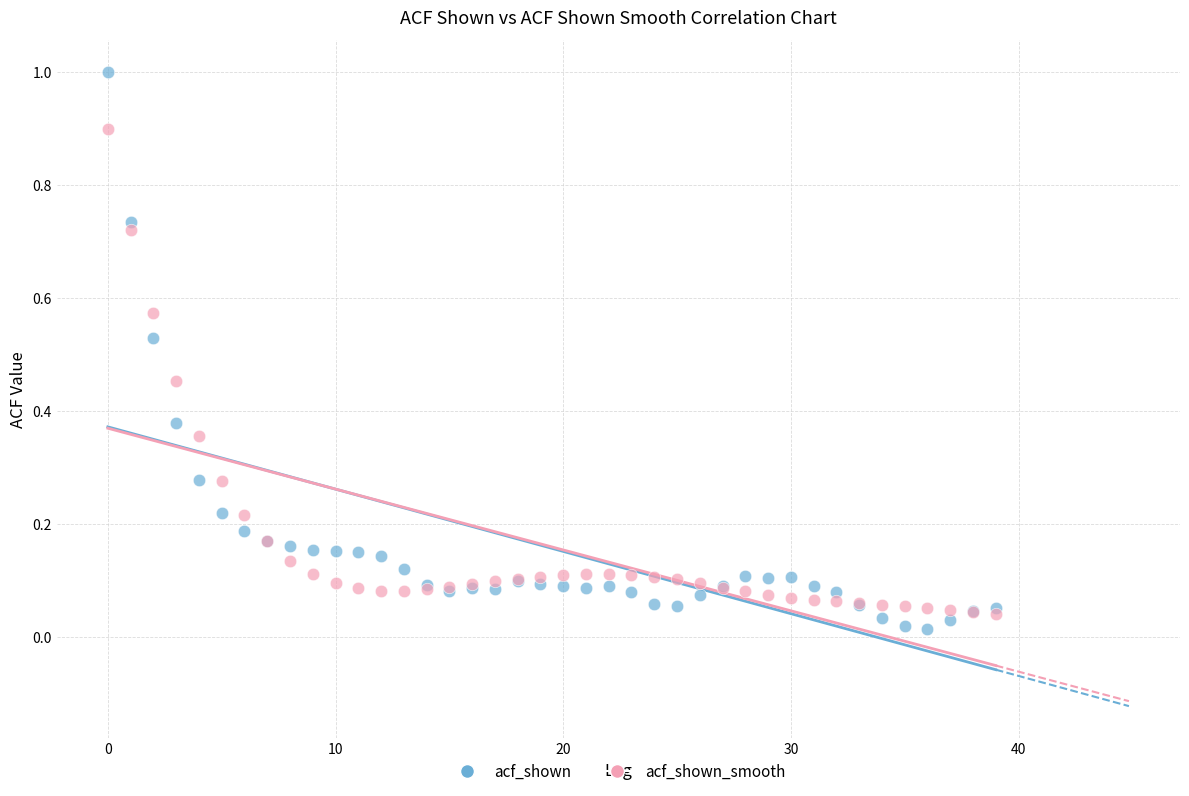

Which series has the widest spread of Y values?

acf_shown